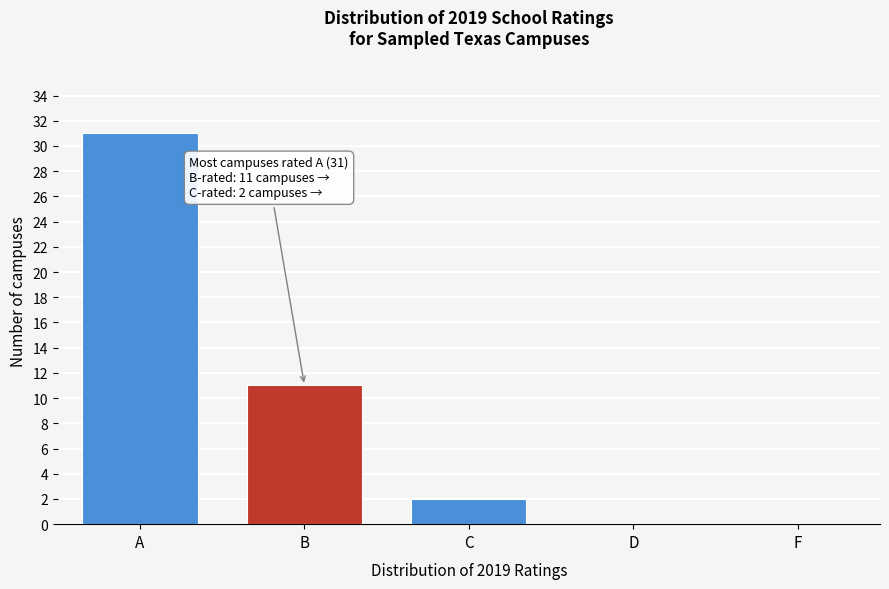

Reading left to right, transcribe all the data shown in this chart.

A=31	B=11	C=2	D=0	F=0